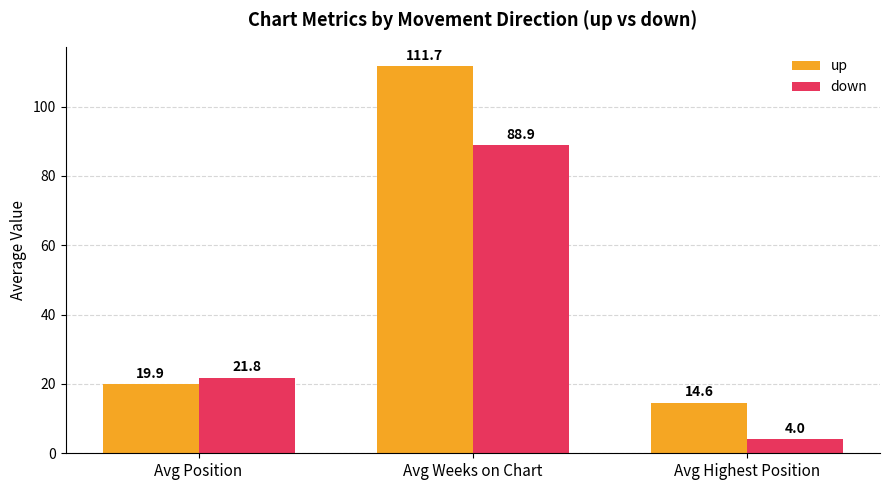

Which series has the largest range (max minus min)?

up